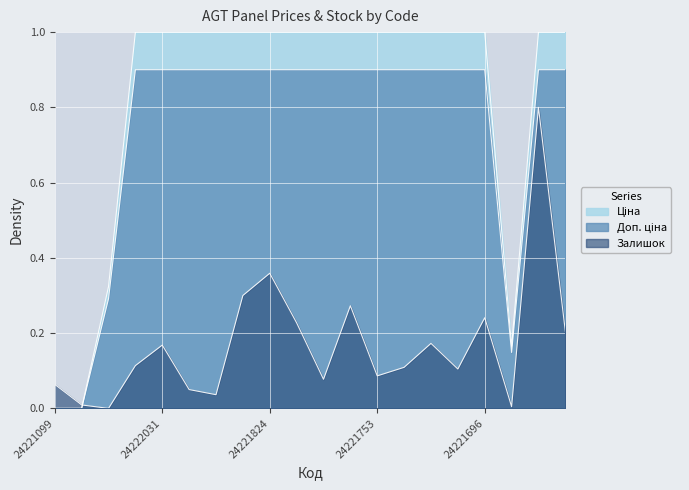

How many values in the Залишок series exceed 0?

19